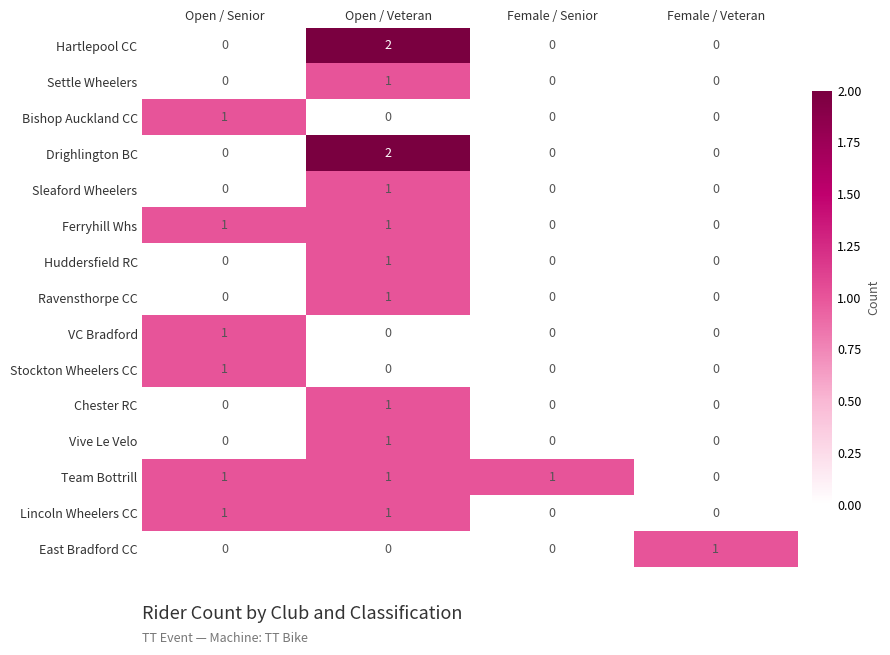

The value of Huddersfield RC at Female / Veteran is -1. True or false?

False